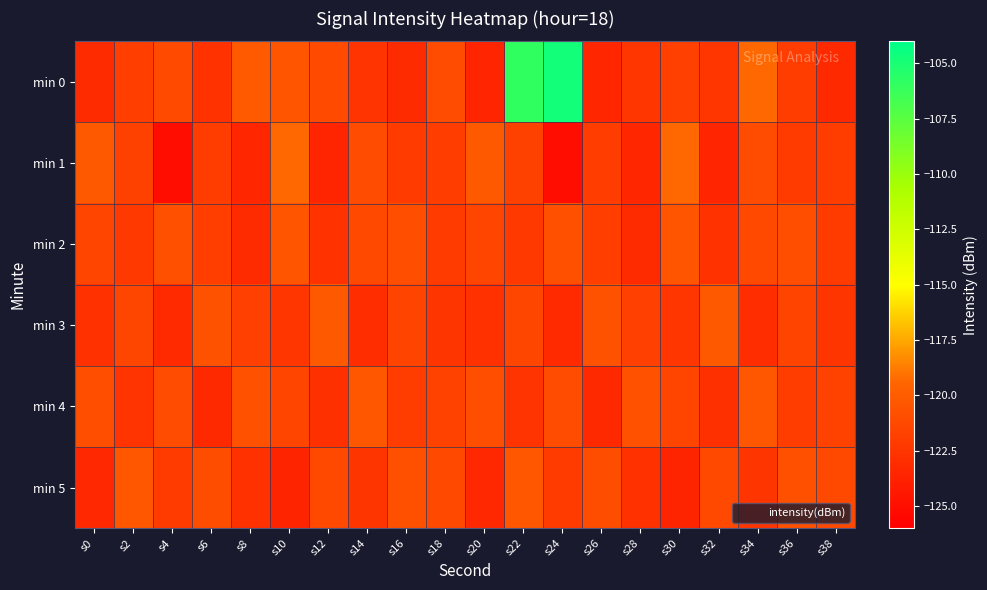

Rank the series by their maximum value, from highest to lowest.

min 0, min 1, min 3, min 4, min 5, min 2